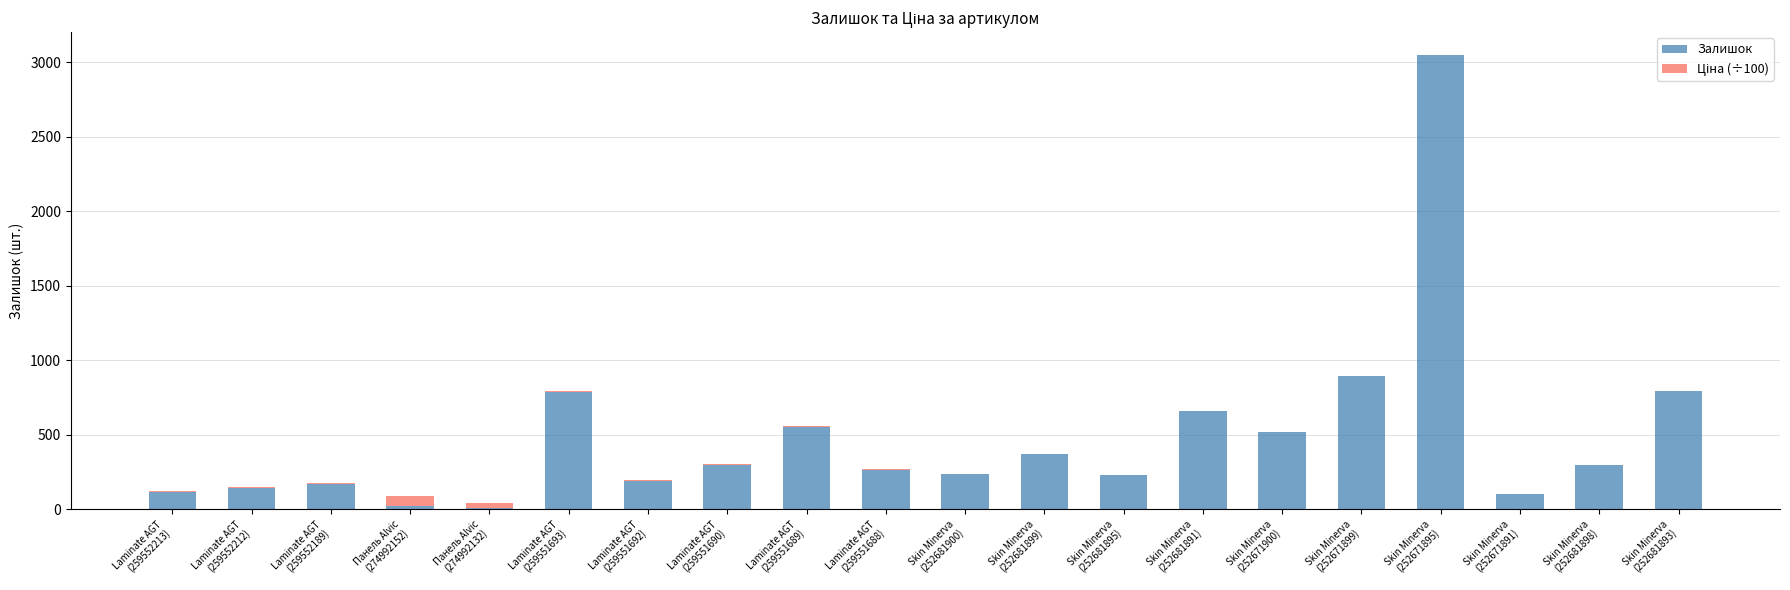

What is the sum of all Залишок values?

9690.0